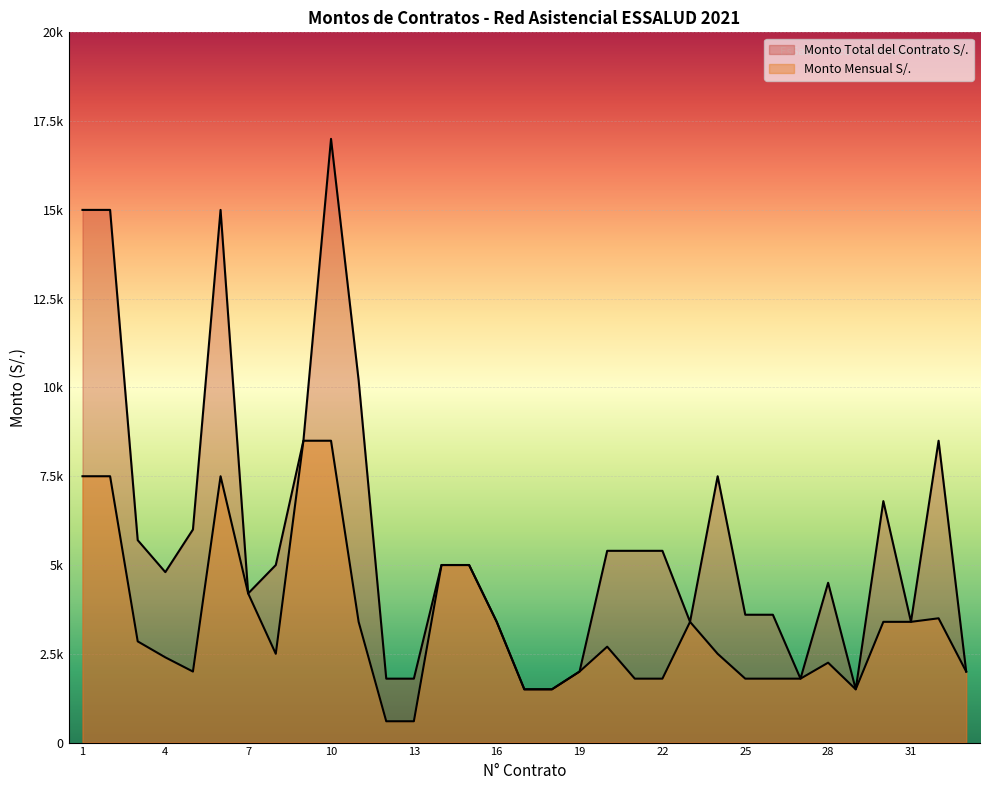

Rank the series at 29 from lowest to highest value.

Monto Mensual S/., Monto Total S/.